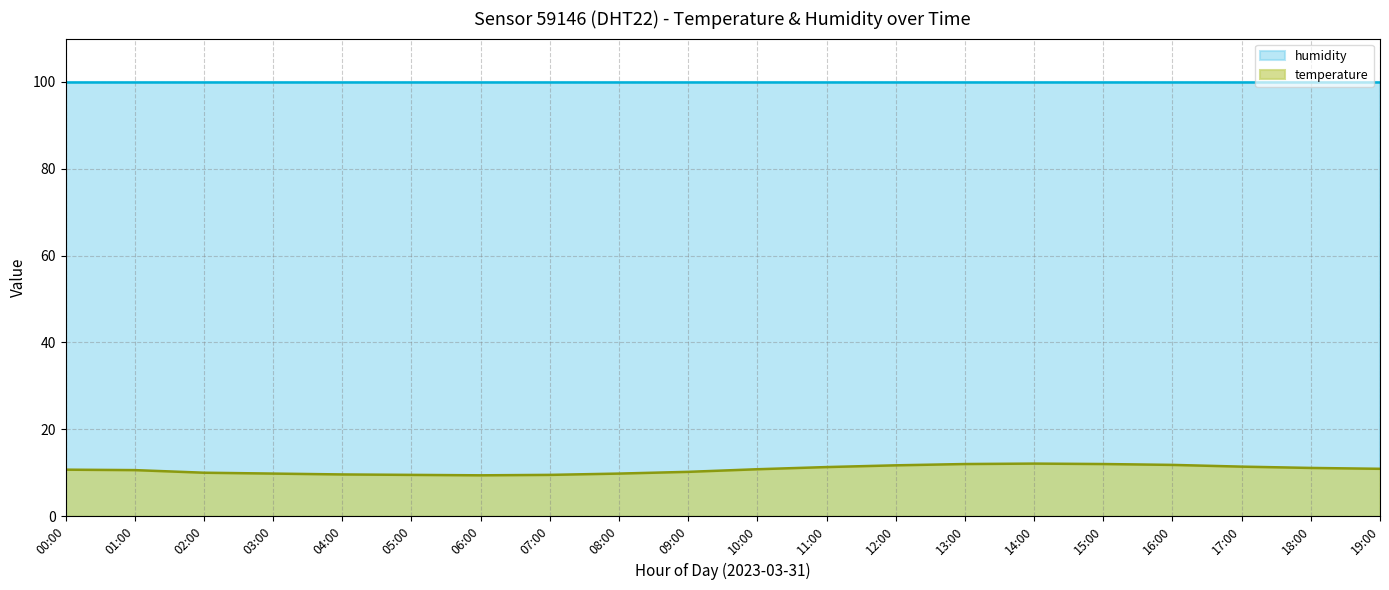

What is the sum of all values?

214.2